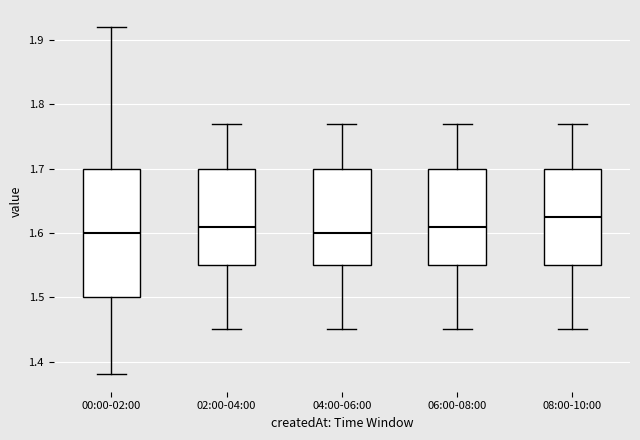

Where does the upper whisker of the box for 08:00-10:00 end on the y-axis? The values are not printed on the chart, so give them approximately, as read against the axis.

1.77